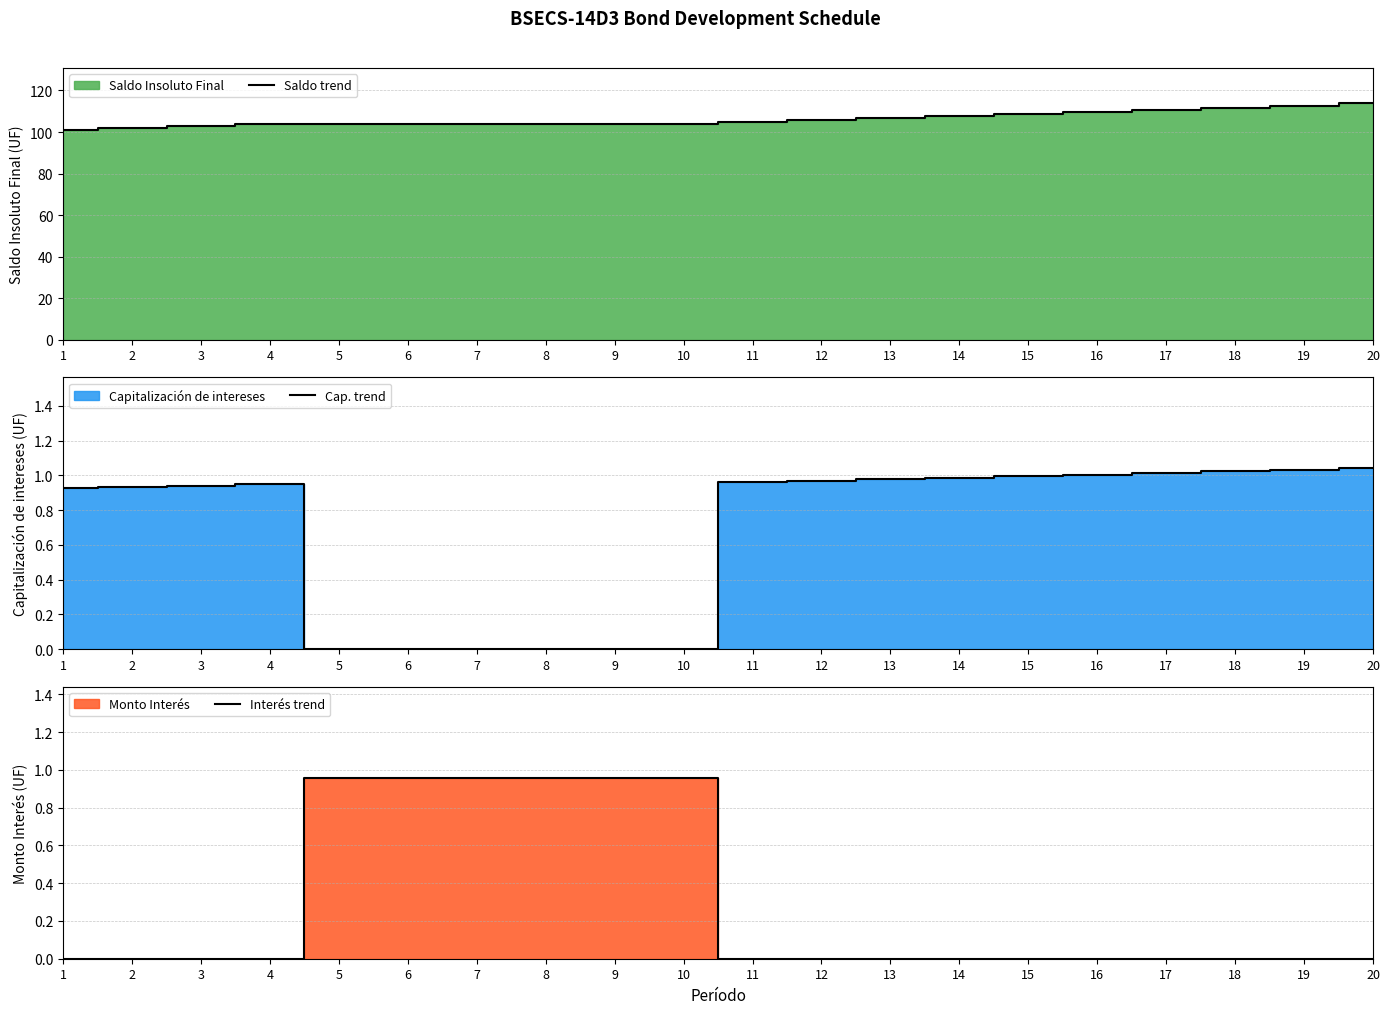

Count the number of data series in this chart.

3